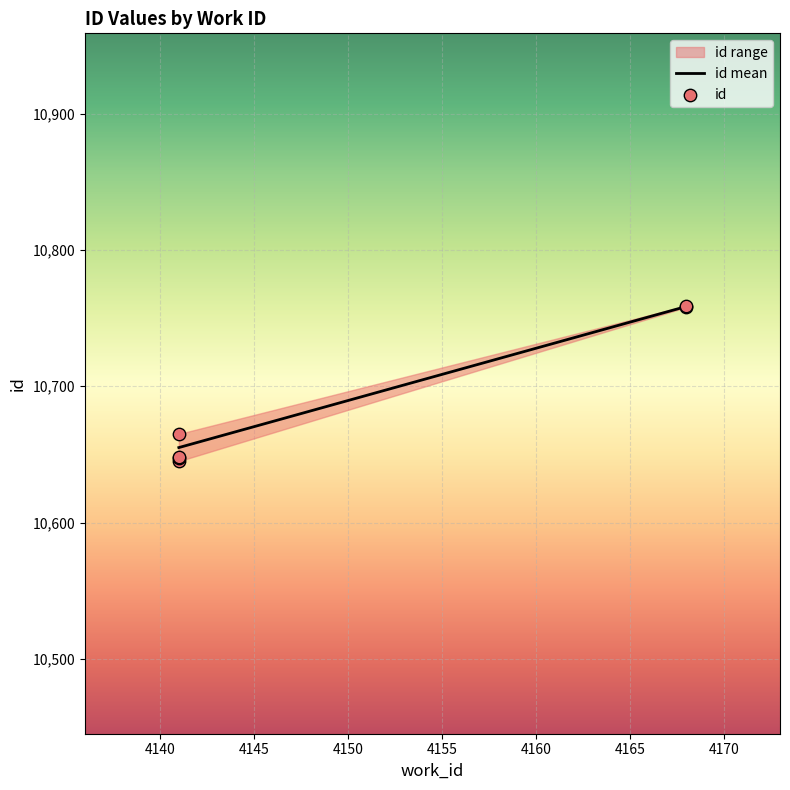

Which has a higher value, 4141 or 4168?

4168